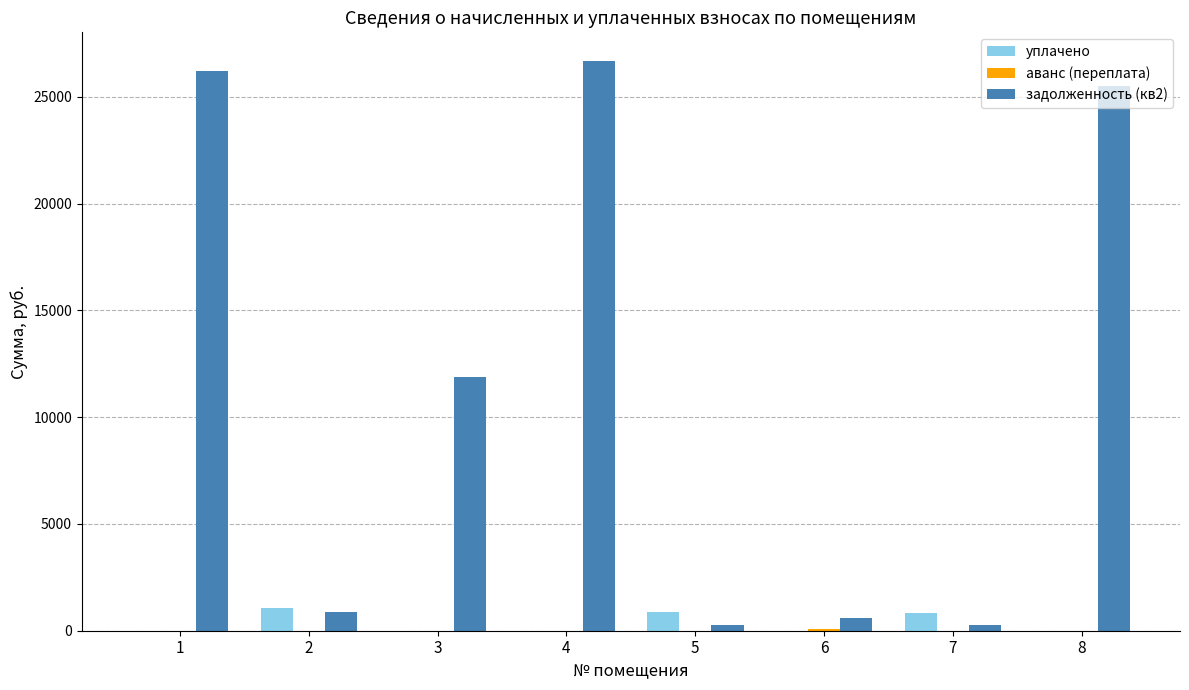

The value of уплачено at 7 is 842.7. True or false?

True